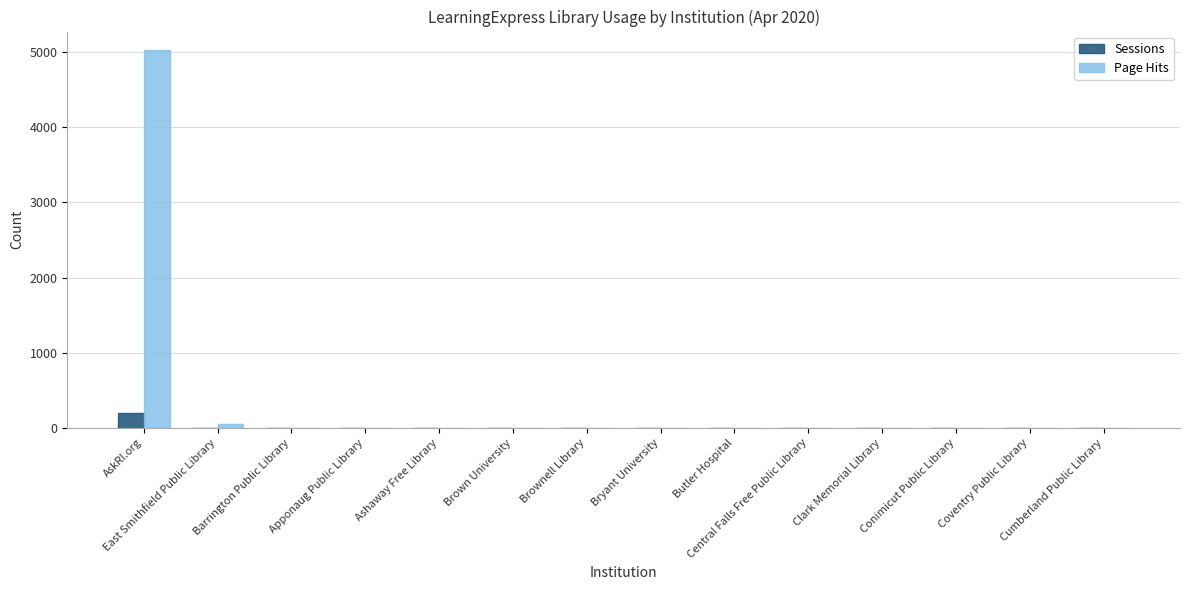

Which series has the largest total across all categories?

Page Hits